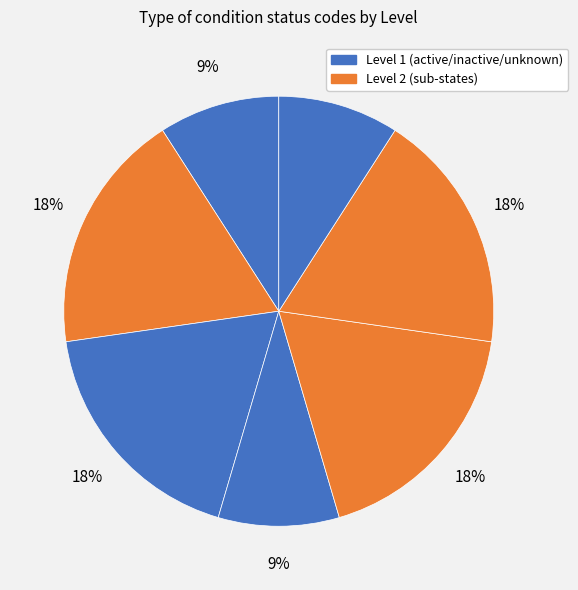

How many segments does this pie chart have?

7